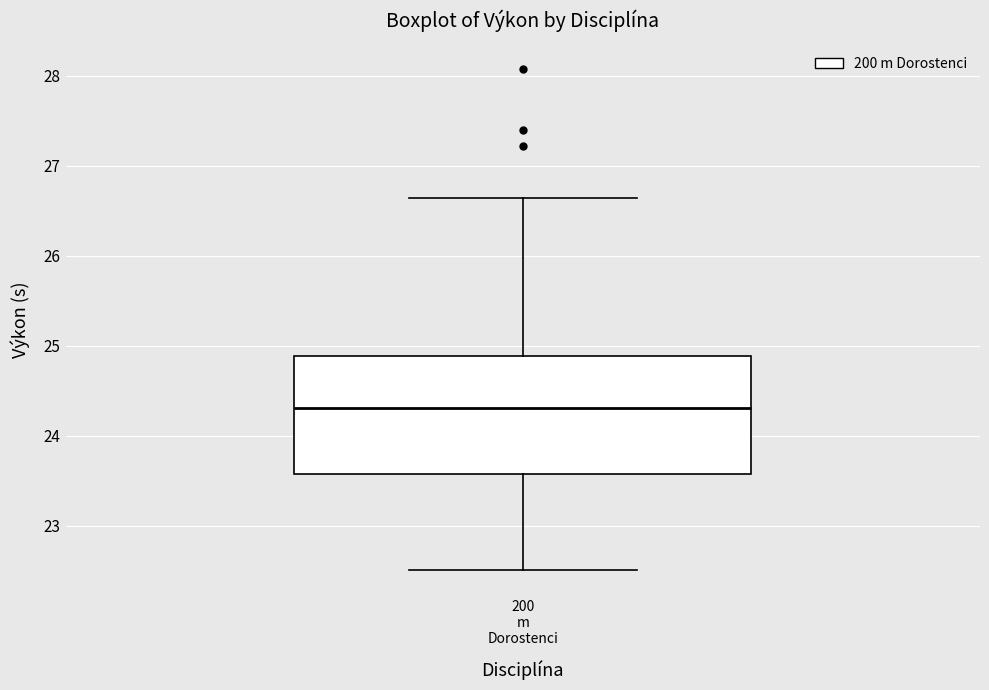

Transcribe this box plot: give where the median line is, the range the box spans, and where the two whiskers end, as read against the y-axis. The values are not printed on the chart, so give them approximately, as read against the axis.

median 24.3, box 23.6 to 24.9, whiskers 22.5 to 26.6